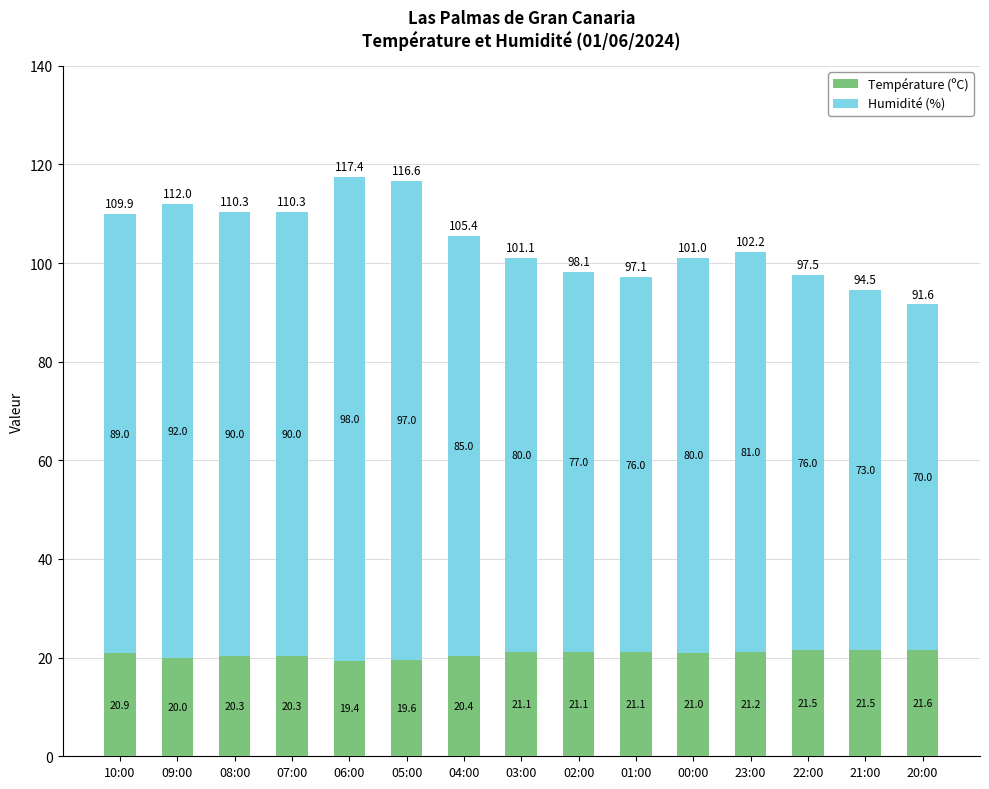

What is the highest value of the Température (ºC) series?

21.6